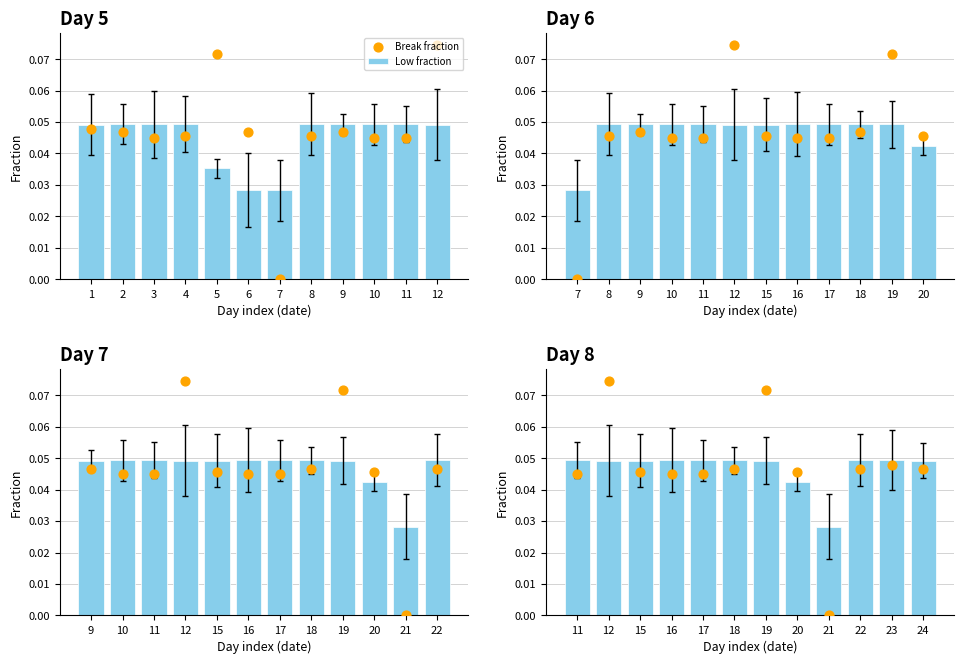

At how many categories does at least one series exceed 0?

12